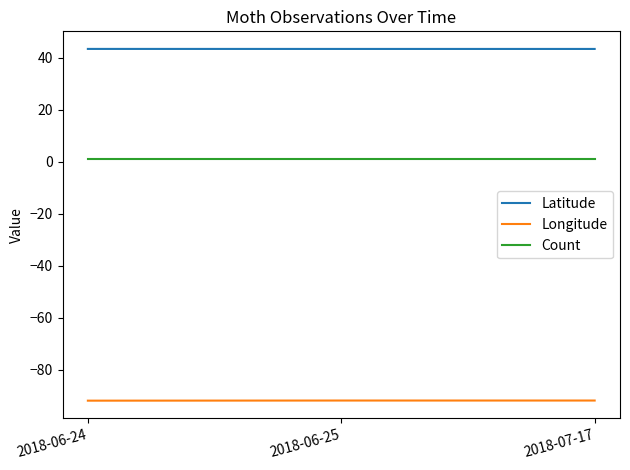

What is the maximum value shown in the chart?

43.3